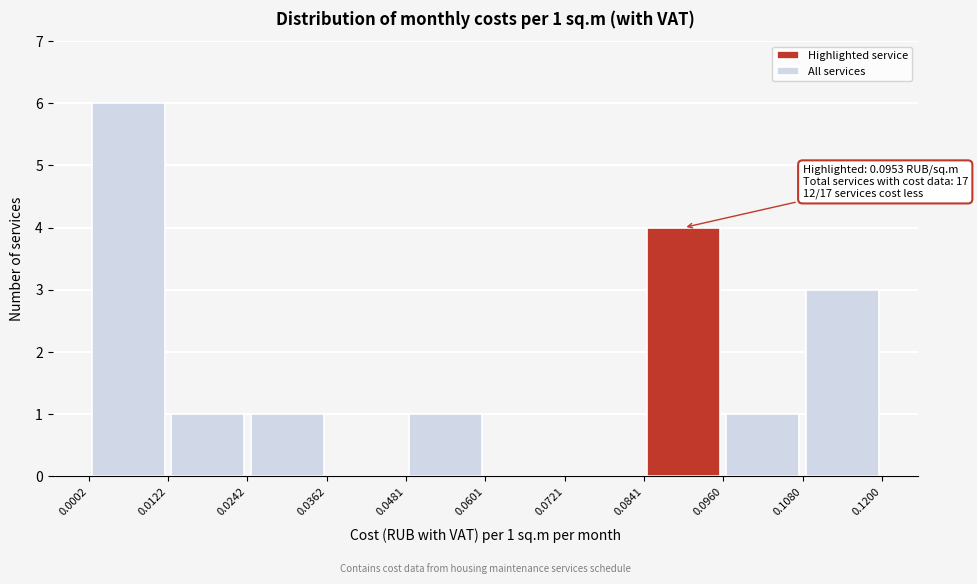

Which range on the x-axis has the tallest bar?

0.0002 to 0.0122